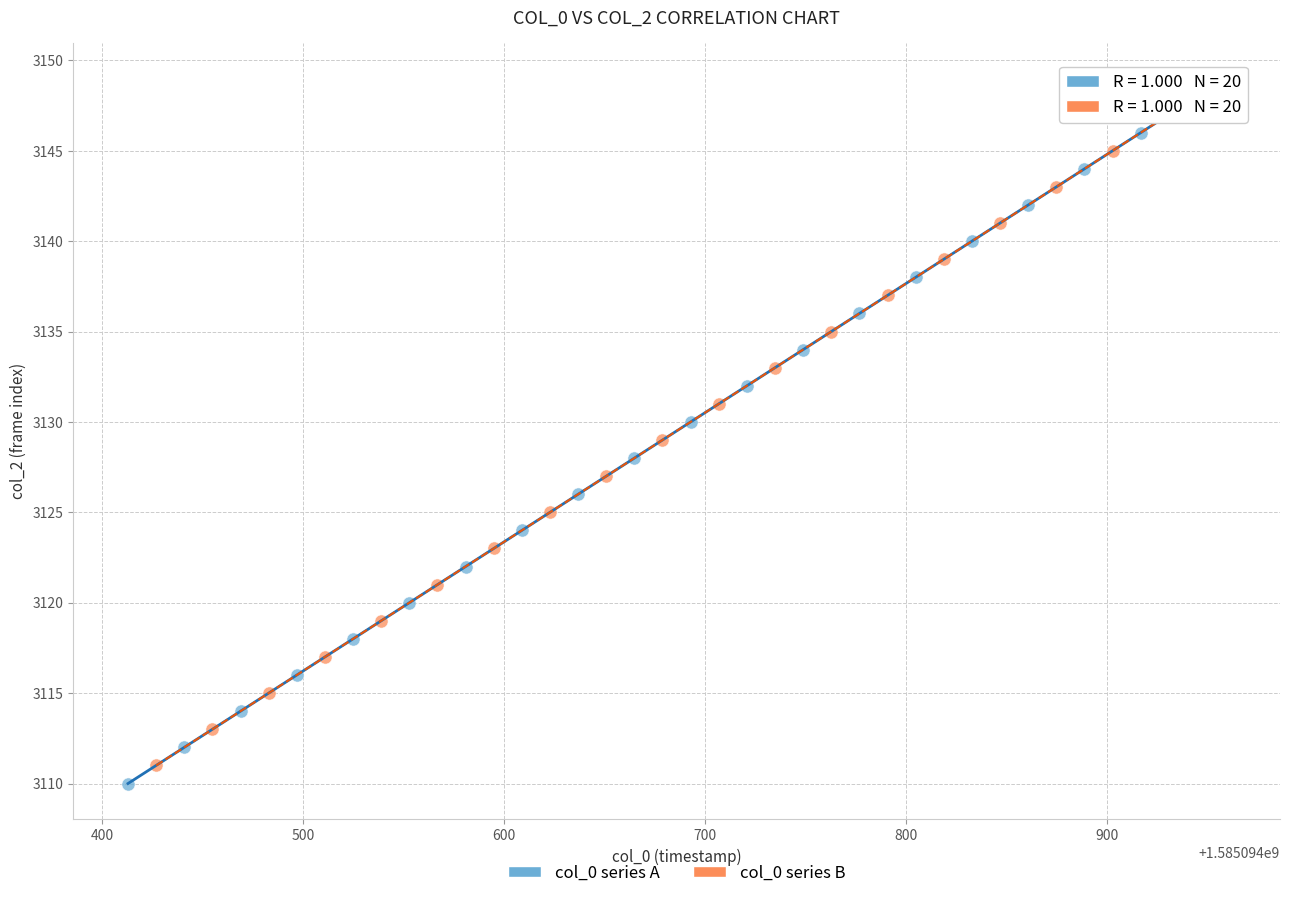

What are all the series names shown in the legend?

col_0 series A, col_0 series B